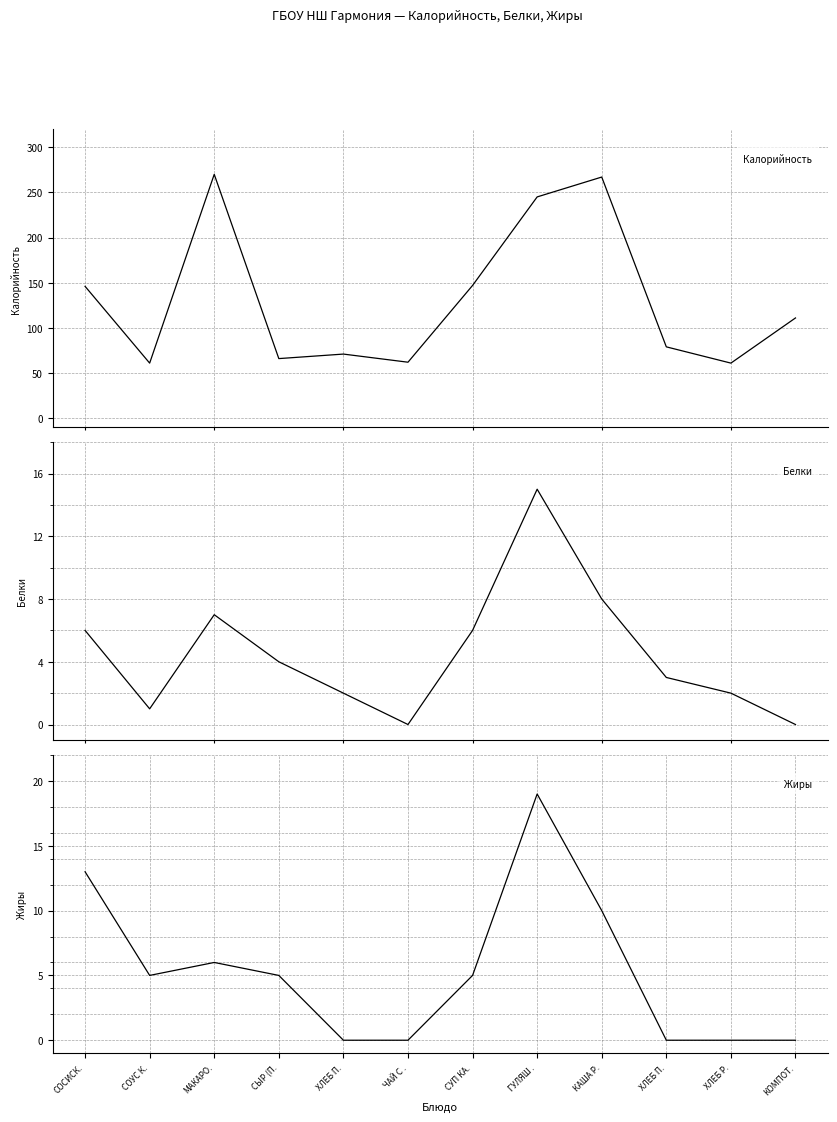

Which series has the widest spread of values?

Калорийность